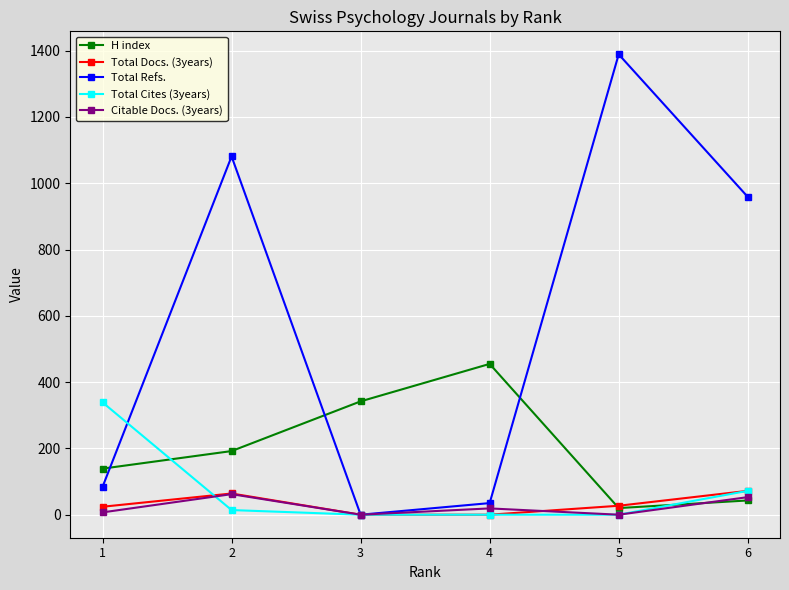

Between 1 and 6, which series saw the biggest shift?

Total Refs.